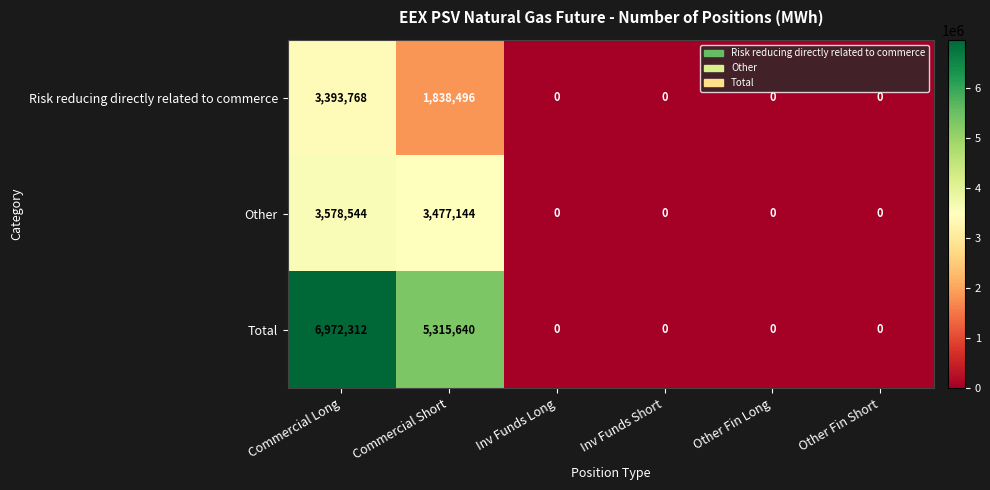

How many data points in Total are above 0?

2